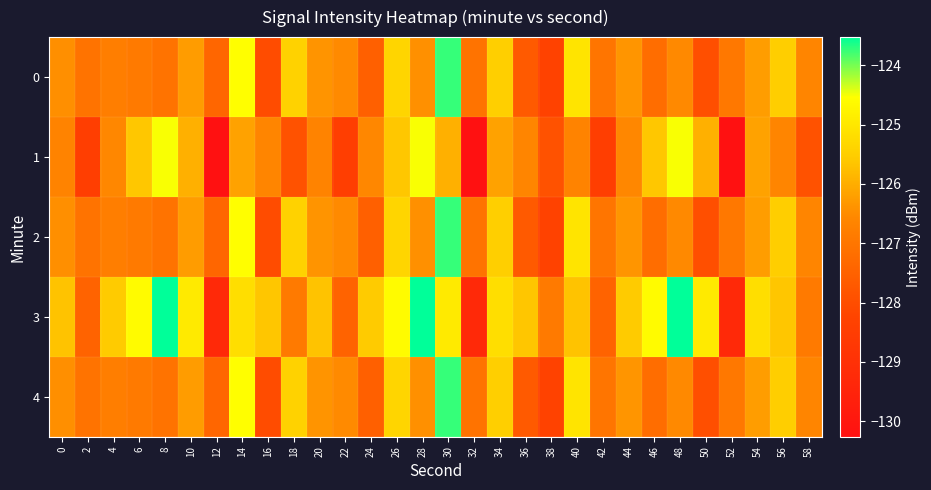

Which series has the largest total across all categories?

3